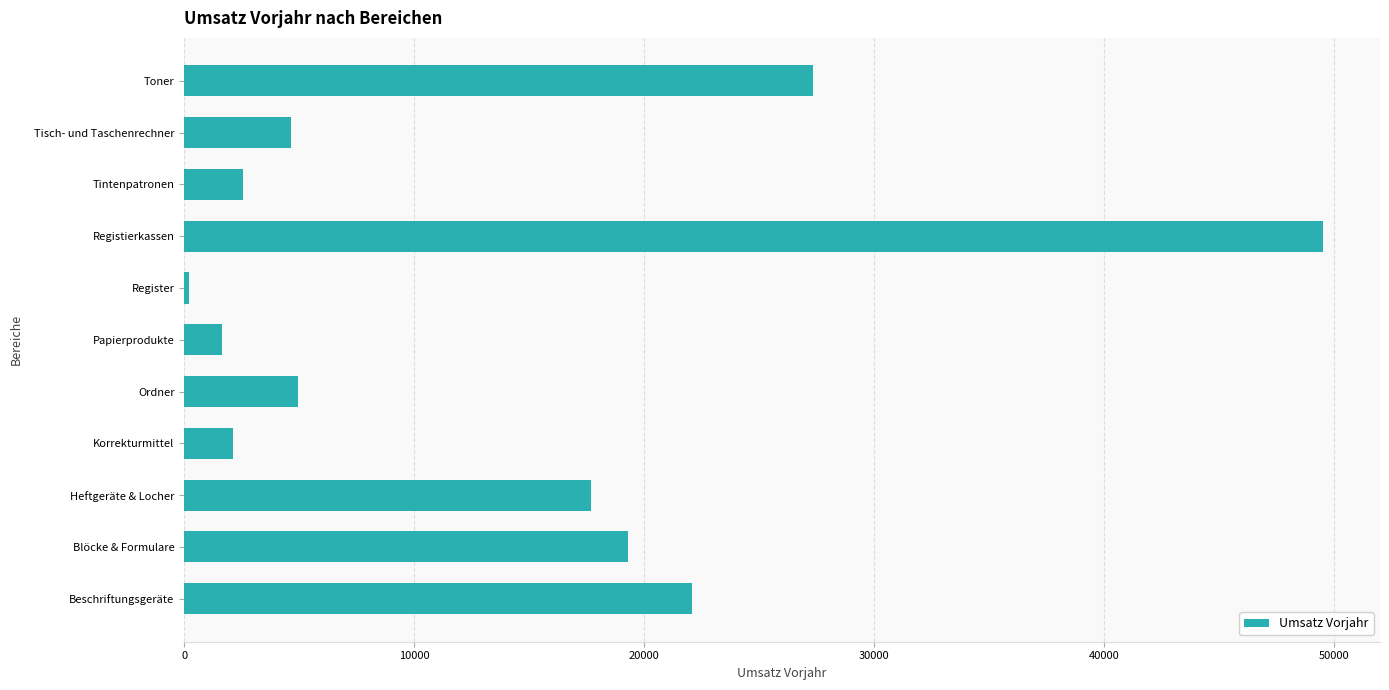

The chart shows a value of 13283.0 at Blöcke & Formulare. True or false?

False